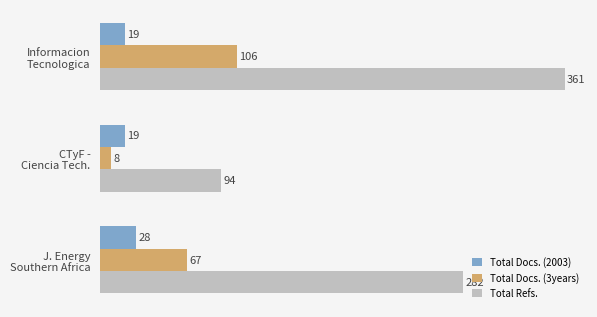

How many categories are shown in the chart?

3